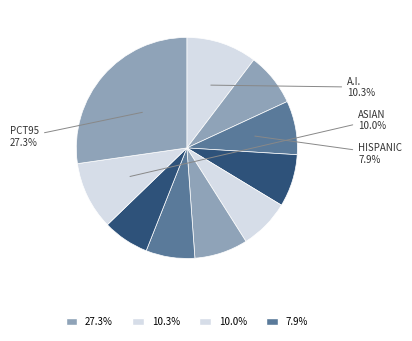

How many segments does this pie chart have?

10